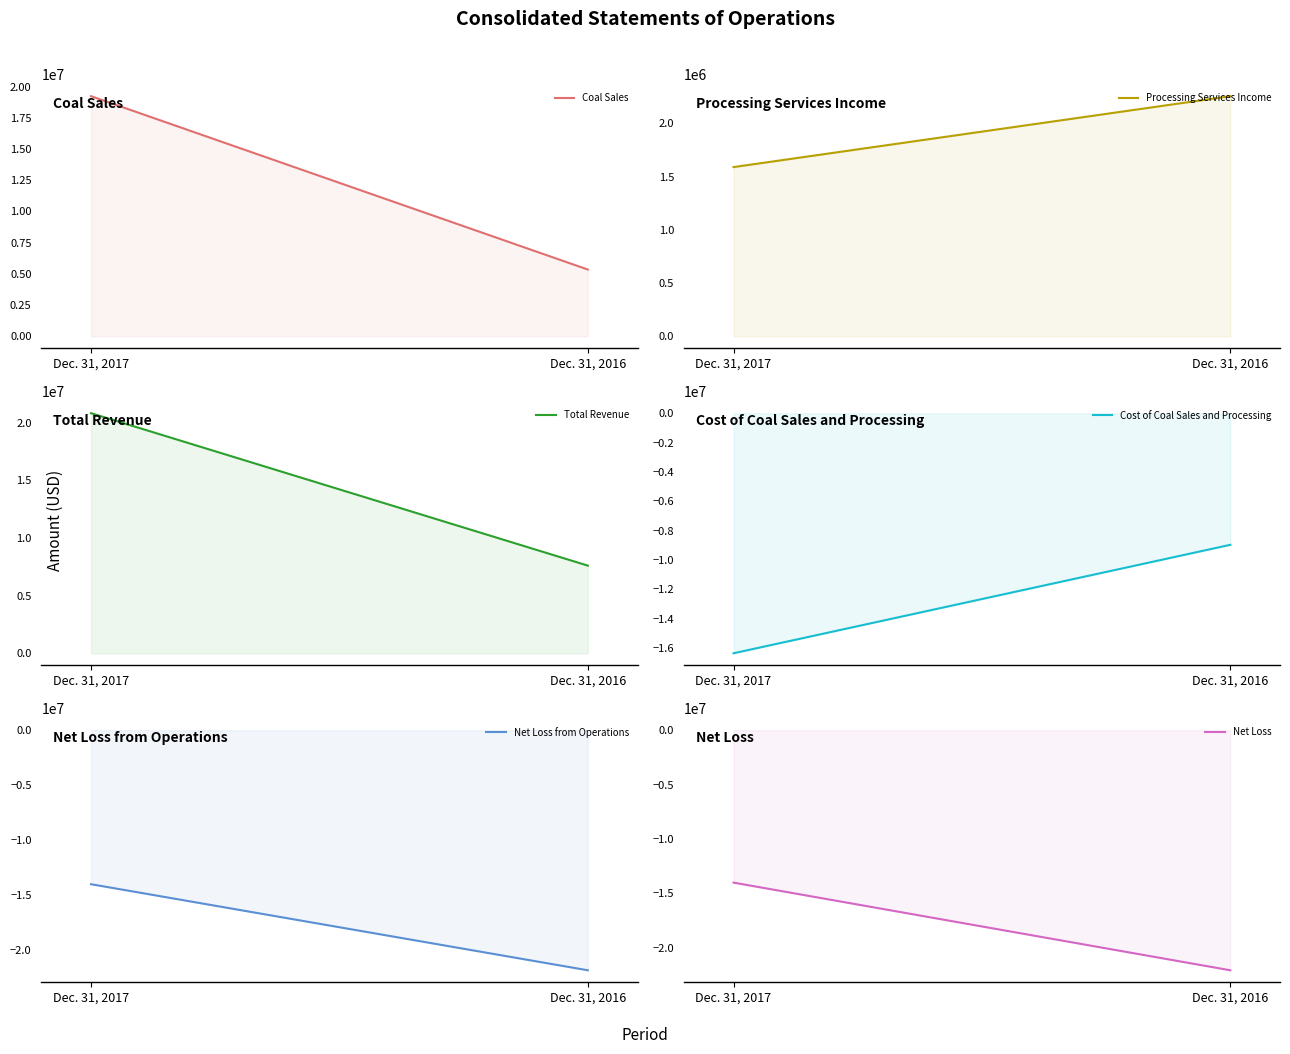

What is the approximate value of Processing Services Income at Dec. 31, 2016, to the nearest 100?

2256000